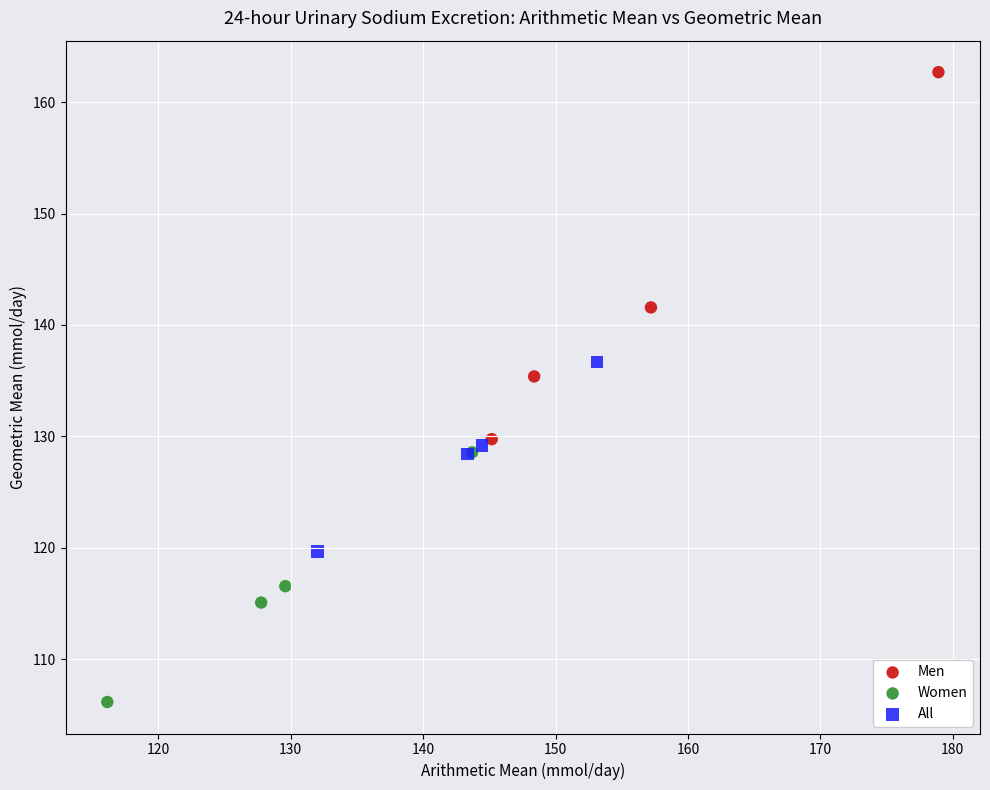

Which series has the largest Y range (max minus min)?

Men